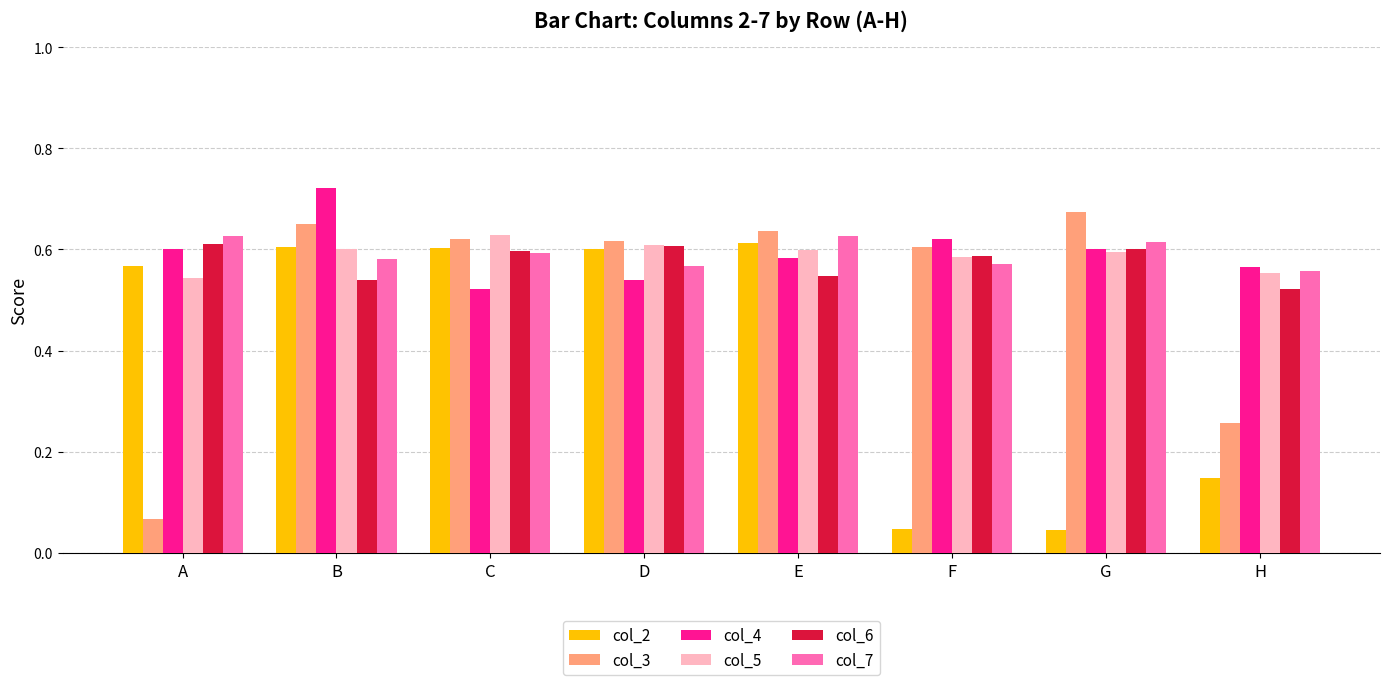

Which series changed the most between C and F?

col_2